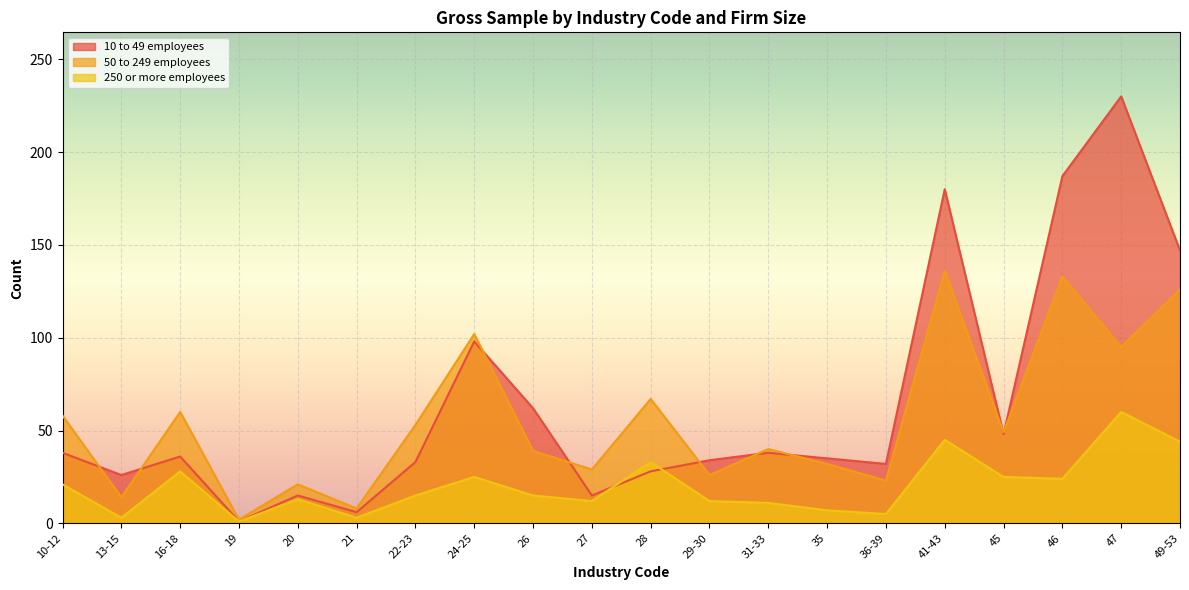

Which series ends up on top after the final intersection of 10 to 49 employees and 50 to 249 employees?

10 to 49 employees